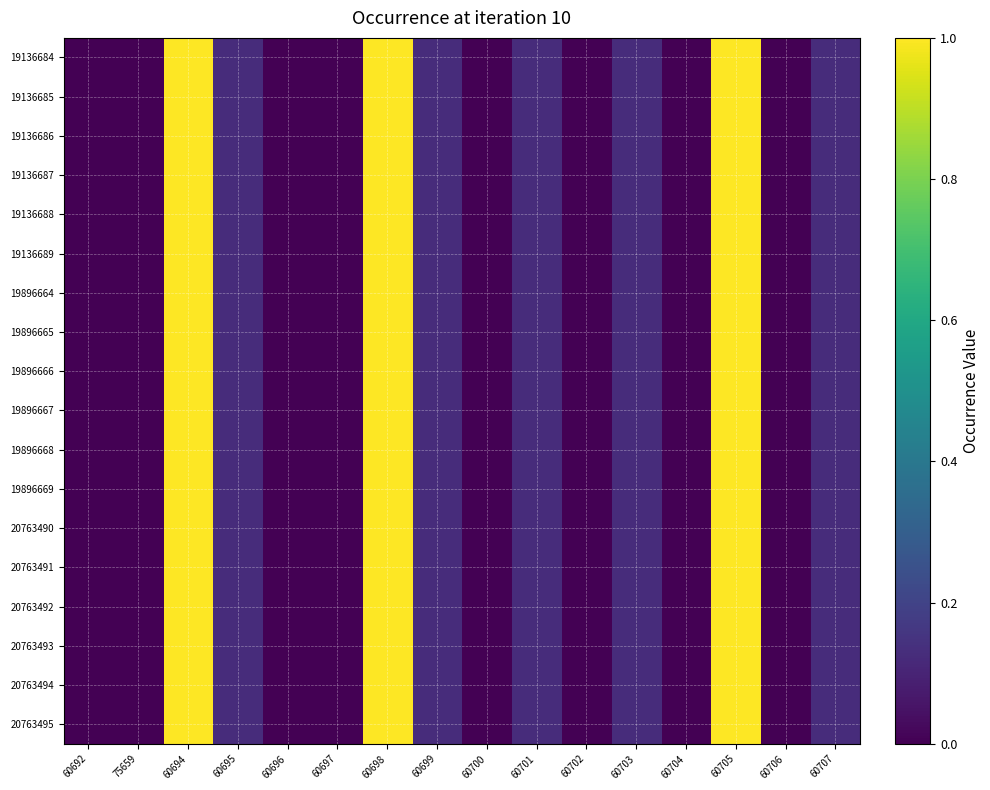

Reading left to right, transcribe all the data shown in this chart.

19136684: 60692=0.0	75659=0.0	60694=1.0	60695=0.1	60696=0.0	60697=0.0	60698=1.0	60699=0.1	60700=0.0	60701=0.1	60702=0.0	60703=0.1	60704=0.0	60705=1.0	60706=0.0	60707=0.1
19136685: 60692=0.0	75659=0.0	60694=1.0	60695=0.1	60696=0.0	60697=0.0	60698=1.0	60699=0.1	60700=0.0	60701=0.1	60702=0.0	60703=0.1	60704=0.0	60705=1.0	60706=0.0	60707=0.1
19136686: 60692=0.0	75659=0.0	60694=1.0	60695=0.1	60696=0.0	60697=0.0	60698=1.0	60699=0.1	60700=0.0	60701=0.1	60702=0.0	60703=0.1	60704=0.0	60705=1.0	60706=0.0	60707=0.1
19136687: 60692=0.0	75659=0.0	60694=1.0	60695=0.1	60696=0.0	60697=0.0	60698=1.0	60699=0.1	60700=0.0	60701=0.1	60702=0.0	60703=0.1	60704=0.0	60705=1.0	60706=0.0	60707=0.1
19136688: 60692=0.0	75659=0.0	60694=1.0	60695=0.1	60696=0.0	60697=0.0	60698=1.0	60699=0.1	60700=0.0	60701=0.1	60702=0.0	60703=0.1	60704=0.0	60705=1.0	60706=0.0	60707=0.1
19136689: 60692=0.0	75659=0.0	60694=1.0	60695=0.1	60696=0.0	60697=0.0	60698=1.0	60699=0.1	60700=0.0	60701=0.1	60702=0.0	60703=0.1	60704=0.0	60705=1.0	60706=0.0	60707=0.1
19896664: 60692=0.0	75659=0.0	60694=1.0	60695=0.1	60696=0.0	60697=0.0	60698=1.0	60699=0.1	60700=0.0	60701=0.1	60702=0.0	60703=0.1	60704=0.0	60705=1.0	60706=0.0	60707=0.1
19896665: 60692=0.0	75659=0.0	60694=1.0	60695=0.1	60696=0.0	60697=0.0	60698=1.0	60699=0.1	60700=0.0	60701=0.1	60702=0.0	60703=0.1	60704=0.0	60705=1.0	60706=0.0	60707=0.1
19896666: 60692=0.0	75659=0.0	60694=1.0	60695=0.1	60696=0.0	60697=0.0	60698=1.0	60699=0.1	60700=0.0	60701=0.1	60702=0.0	60703=0.1	60704=0.0	60705=1.0	60706=0.0	60707=0.1
19896667: 60692=0.0	75659=0.0	60694=1.0	60695=0.1	60696=0.0	60697=0.0	60698=1.0	60699=0.1	60700=0.0	60701=0.1	60702=0.0	60703=0.1	60704=0.0	60705=1.0	60706=0.0	60707=0.1
19896668: 60692=0.0	75659=0.0	60694=1.0	60695=0.1	60696=0.0	60697=0.0	60698=1.0	60699=0.1	60700=0.0	60701=0.1	60702=0.0	60703=0.1	60704=0.0	60705=1.0	60706=0.0	60707=0.1
19896669: 60692=0.0	75659=0.0	60694=1.0	60695=0.1	60696=0.0	60697=0.0	60698=1.0	60699=0.1	60700=0.0	60701=0.1	60702=0.0	60703=0.1	60704=0.0	60705=1.0	60706=0.0	60707=0.1
20763490: 60692=0.0	75659=0.0	60694=1.0	60695=0.1	60696=0.0	60697=0.0	60698=1.0	60699=0.1	60700=0.0	60701=0.1	60702=0.0	60703=0.1	60704=0.0	60705=1.0	60706=0.0	60707=0.1
20763491: 60692=0.0	75659=0.0	60694=1.0	60695=0.1	60696=0.0	60697=0.0	60698=1.0	60699=0.1	60700=0.0	60701=0.1	60702=0.0	60703=0.1	60704=0.0	60705=1.0	60706=0.0	60707=0.1
20763492: 60692=0.0	75659=0.0	60694=1.0	60695=0.1	60696=0.0	60697=0.0	60698=1.0	60699=0.1	60700=0.0	60701=0.1	60702=0.0	60703=0.1	60704=0.0	60705=1.0	60706=0.0	60707=0.1
20763493: 60692=0.0	75659=0.0	60694=1.0	60695=0.1	60696=0.0	60697=0.0	60698=1.0	60699=0.1	60700=0.0	60701=0.1	60702=0.0	60703=0.1	60704=0.0	60705=1.0	60706=0.0	60707=0.1
20763494: 60692=0.0	75659=0.0	60694=1.0	60695=0.1	60696=0.0	60697=0.0	60698=1.0	60699=0.1	60700=0.0	60701=0.1	60702=0.0	60703=0.1	60704=0.0	60705=1.0	60706=0.0	60707=0.1
20763495: 60692=0.0	75659=0.0	60694=1.0	60695=0.1	60696=0.0	60697=0.0	60698=1.0	60699=0.1	60700=0.0	60701=0.1	60702=0.0	60703=0.1	60704=0.0	60705=1.0	60706=0.0	60707=0.1